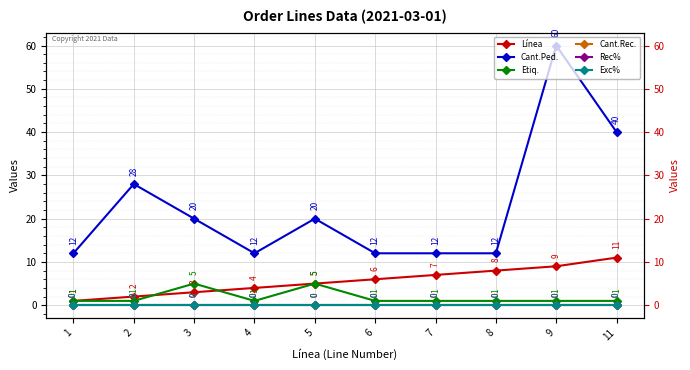

Reading left to right, transcribe all the data shown in this chart.

Línea: 1=1	2=2	3=3	4=4	5=5	6=6	7=7	8=8	9=9	11=11
Cant.Ped.: 1=12	2=28	3=20	4=12	5=20	6=12	7=12	8=12	9=60	11=40
Etiq.: 1=1	2=1	3=5	4=1	5=5	6=1	7=1	8=1	9=1	11=1
Cant.Rec.: 1=0	2=0	3=0	4=0	5=0	6=0	7=0	8=0	9=0	11=0
Rec%: 1=0	2=0	3=0	4=0	5=0	6=0	7=0	8=0	9=0	11=0
Exc%: 1=0	2=0	3=0	4=0	5=0	6=0	7=0	8=0	9=0	11=0